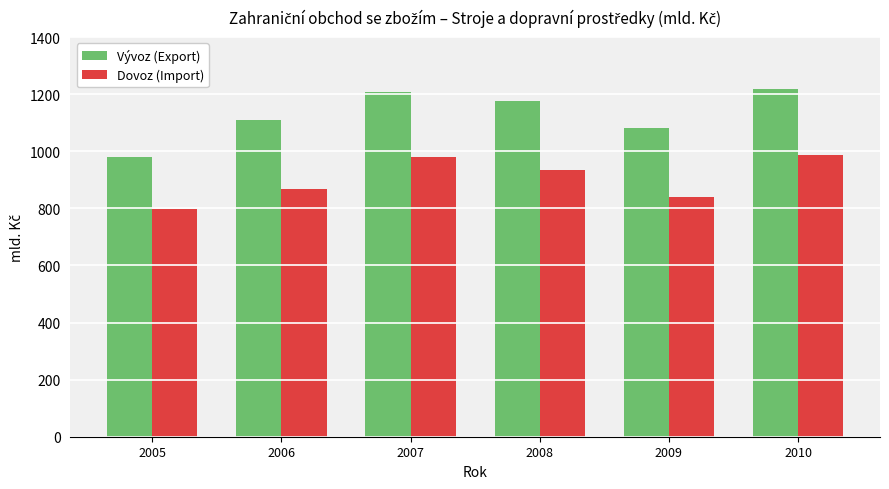

The value of Dovoz (Import) at 2007 is 979.3. True or false?

True